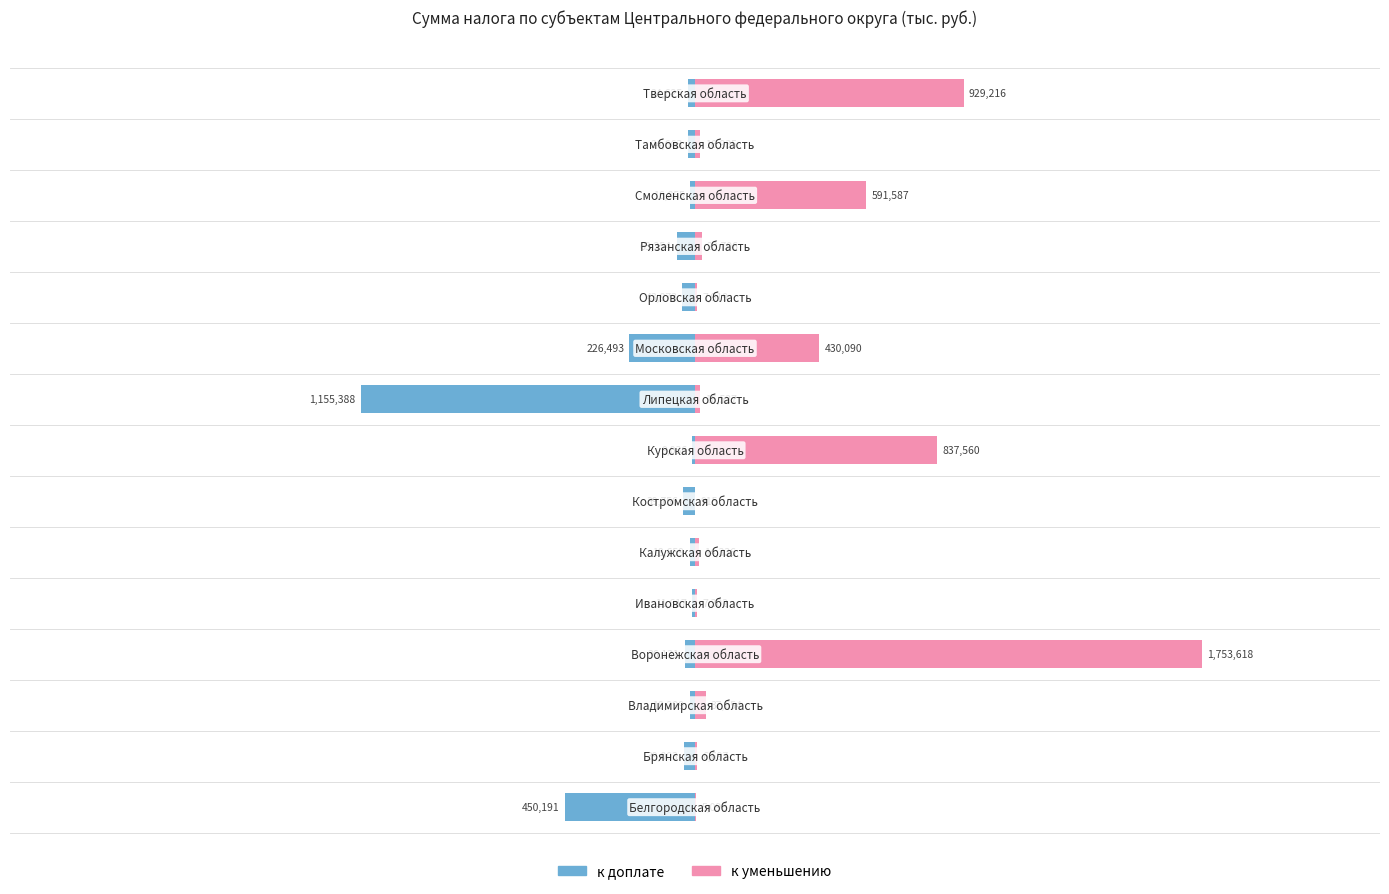

At 7, list the series in order from largest to smallest.

к уменьшению, к доплате